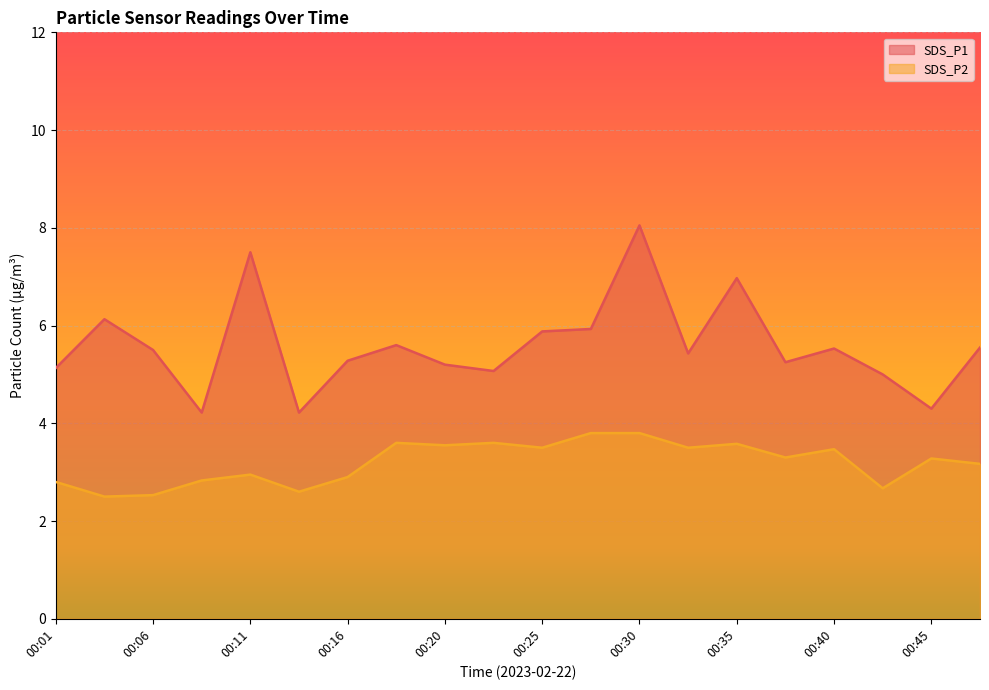

Which has a higher value, 00:38 or 00:33?

00:33